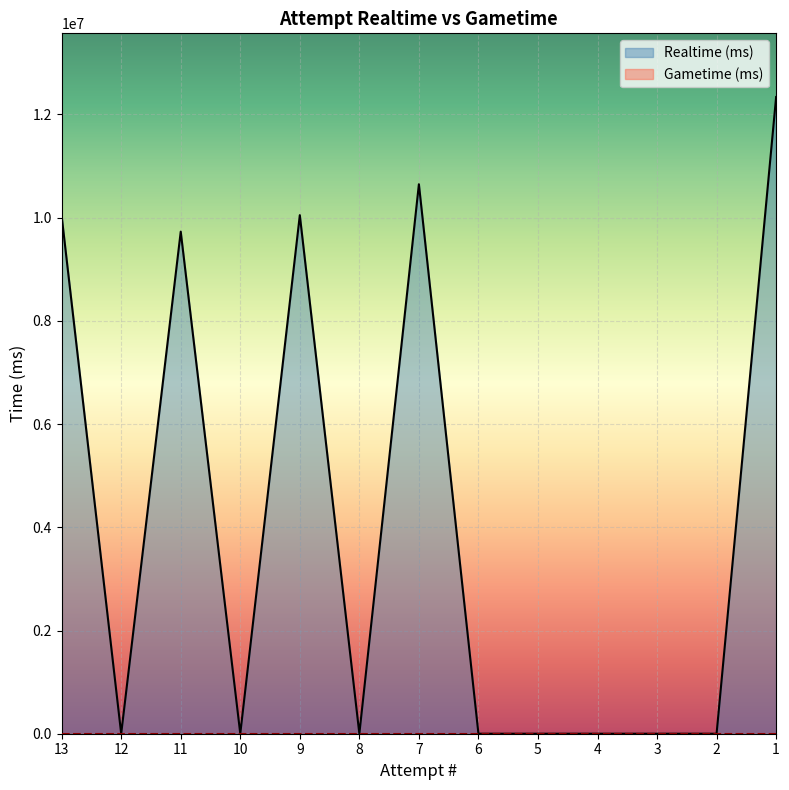

The chart shows a value of 10646673 at 7. True or false?

True